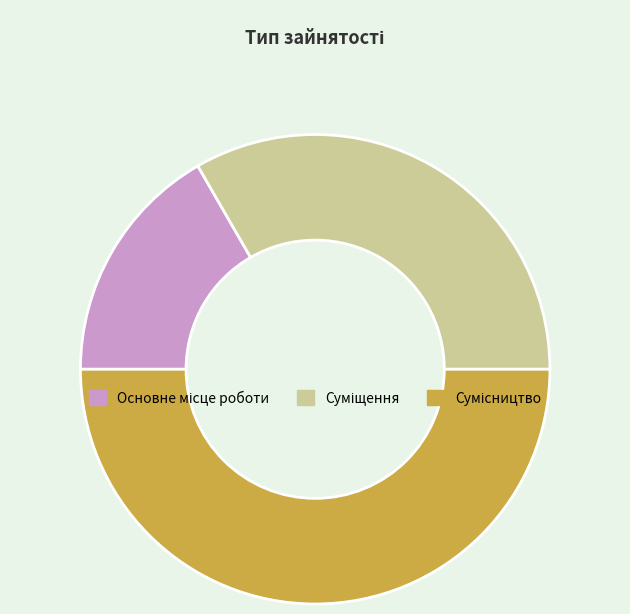

How many segments does this pie chart have?

3